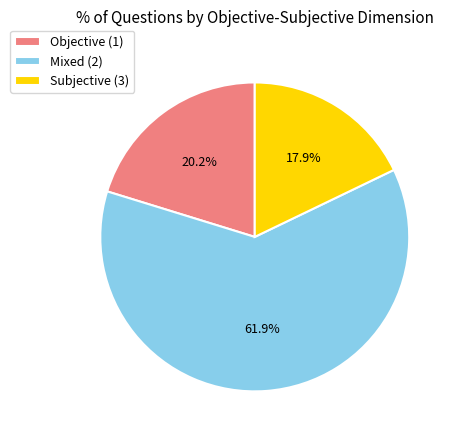

How many slices are in this pie chart?

3